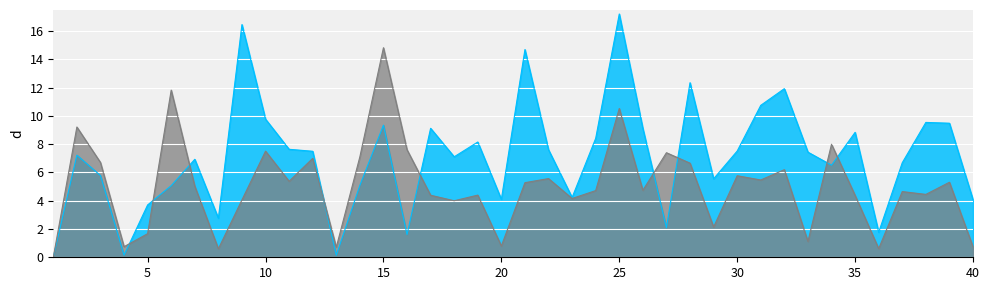

What is the value of the Ref. / Doc. point at the 7th from the left?

6.9